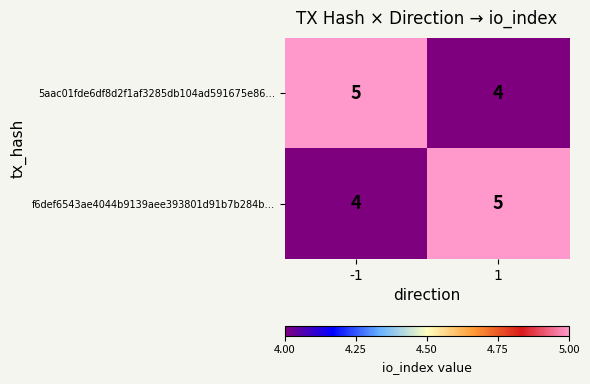

Is it true that 5aac01fde6df8d2f1af3285db104ad591675e86… equals 4 at 1?

True